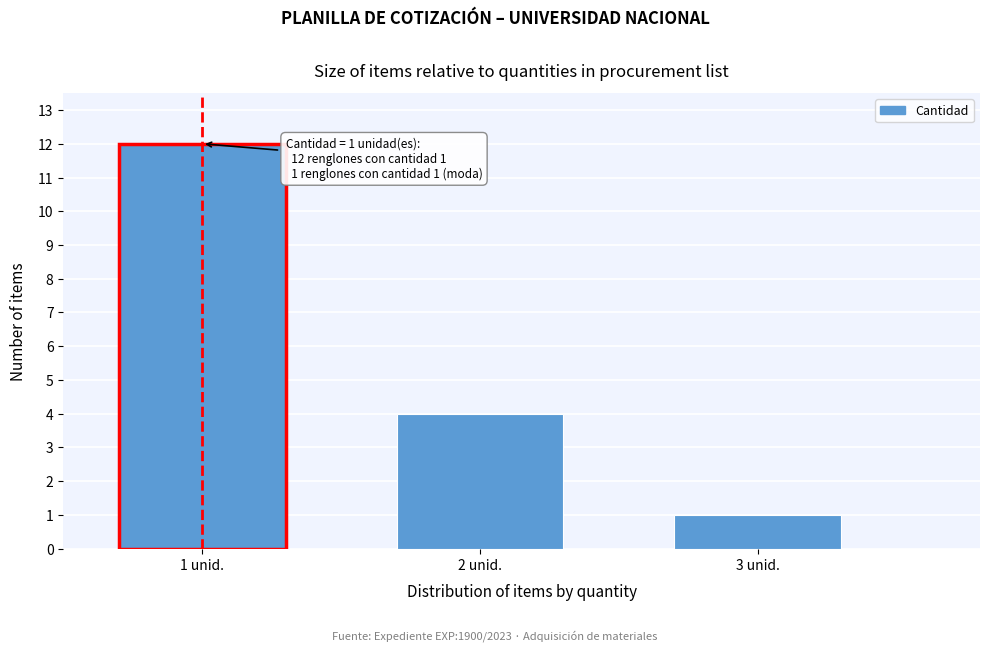

Reading left to right, what are all the values shown in this chart?

1 unid.=12	2 unid.=4	3 unid.=1